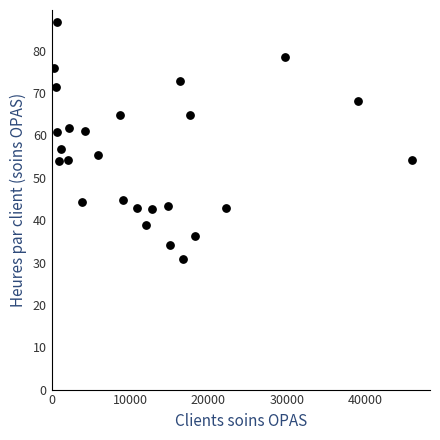

What is the range of X values (max minus min)?

45726.0